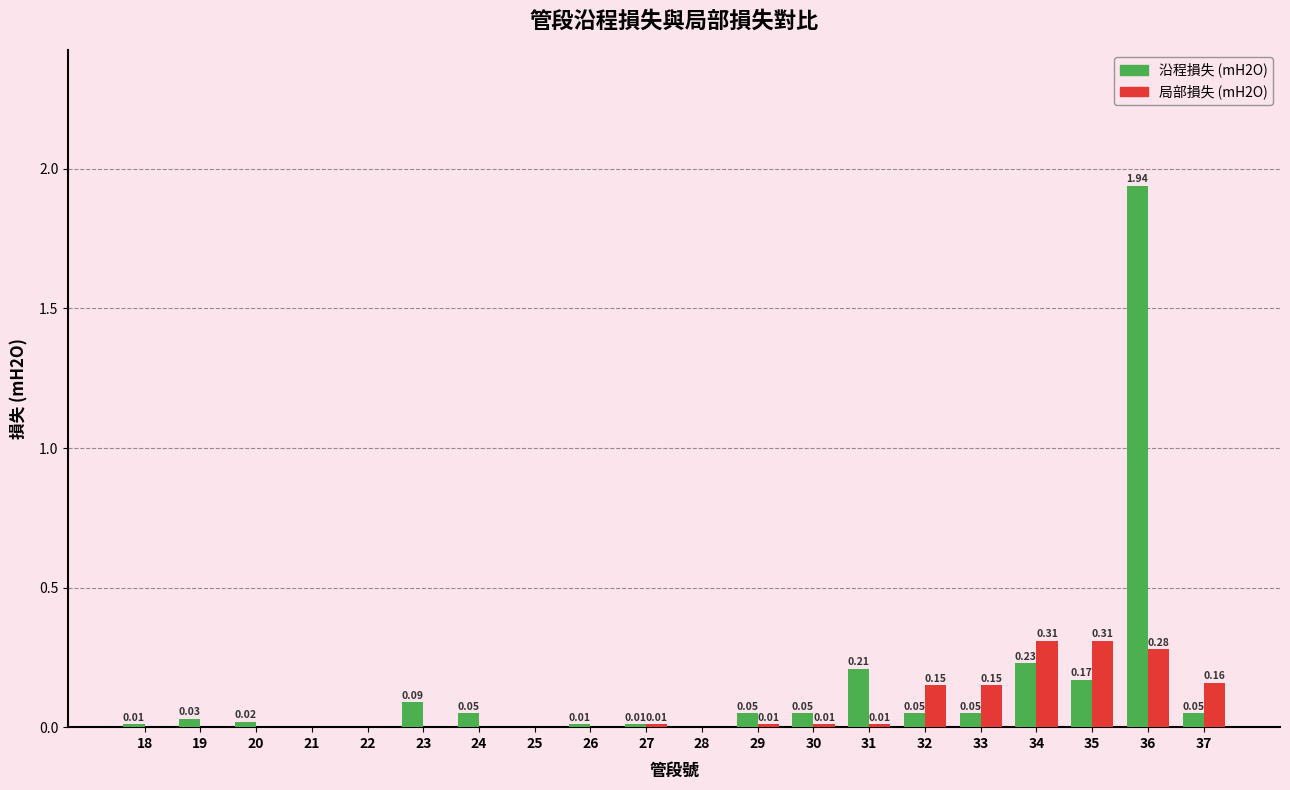

How many categories are shown in the chart?

20